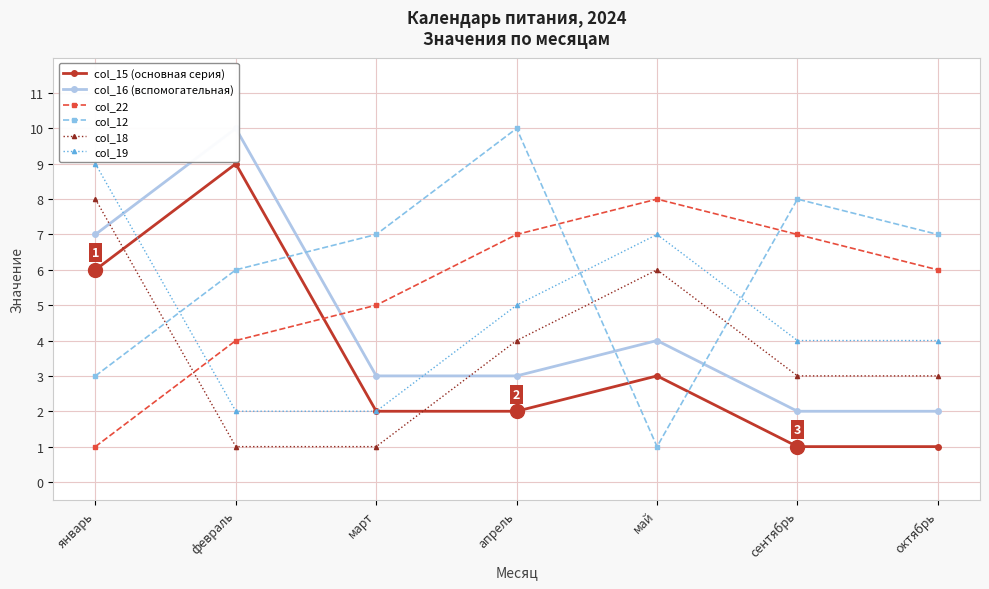

What is the spread (max minus min) of values at апрель?

8